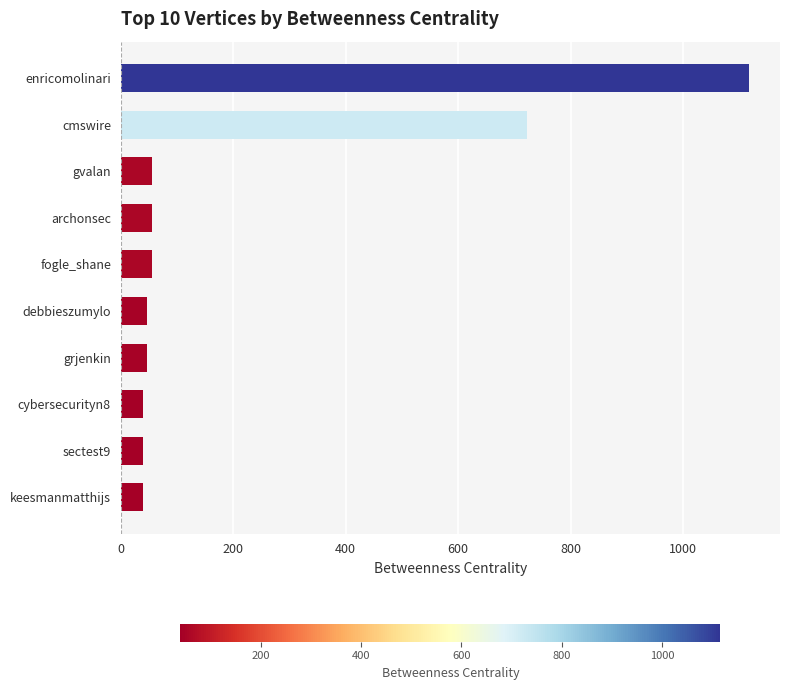

Reading top to bottom, list all the values displayed in this chart.

enricomolinari=1116.7	cmswire=722.5	gvalan=56.4	archonsec=56.4	fogle_shane=56.4	debbieszumylo=47.0	grjenkin=47.0	cybersecurityn8=39.9	sectest9=39.9	keesmanmatthijs=39.9